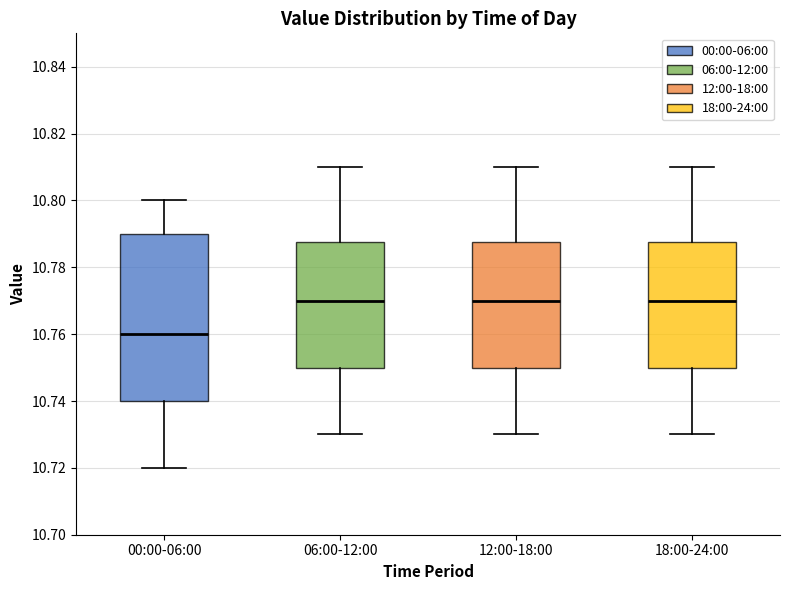

Where does the median line of the box for 06:00-12:00 sit on the y-axis? The values are not printed on the chart, so give them approximately, as read against the axis.

10.770